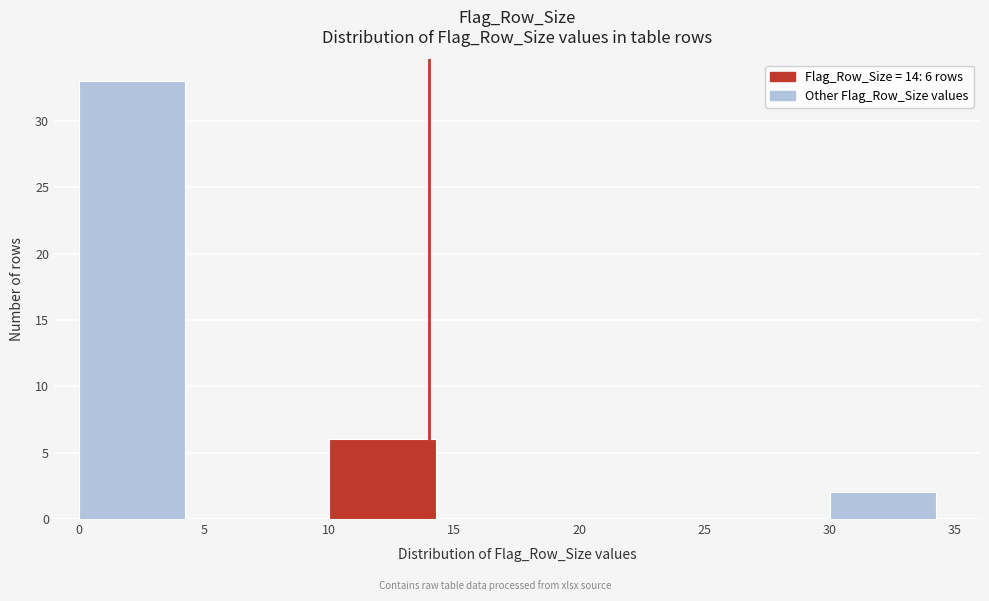

Over which range of the x-axis is the bar tallest?

0 to 5